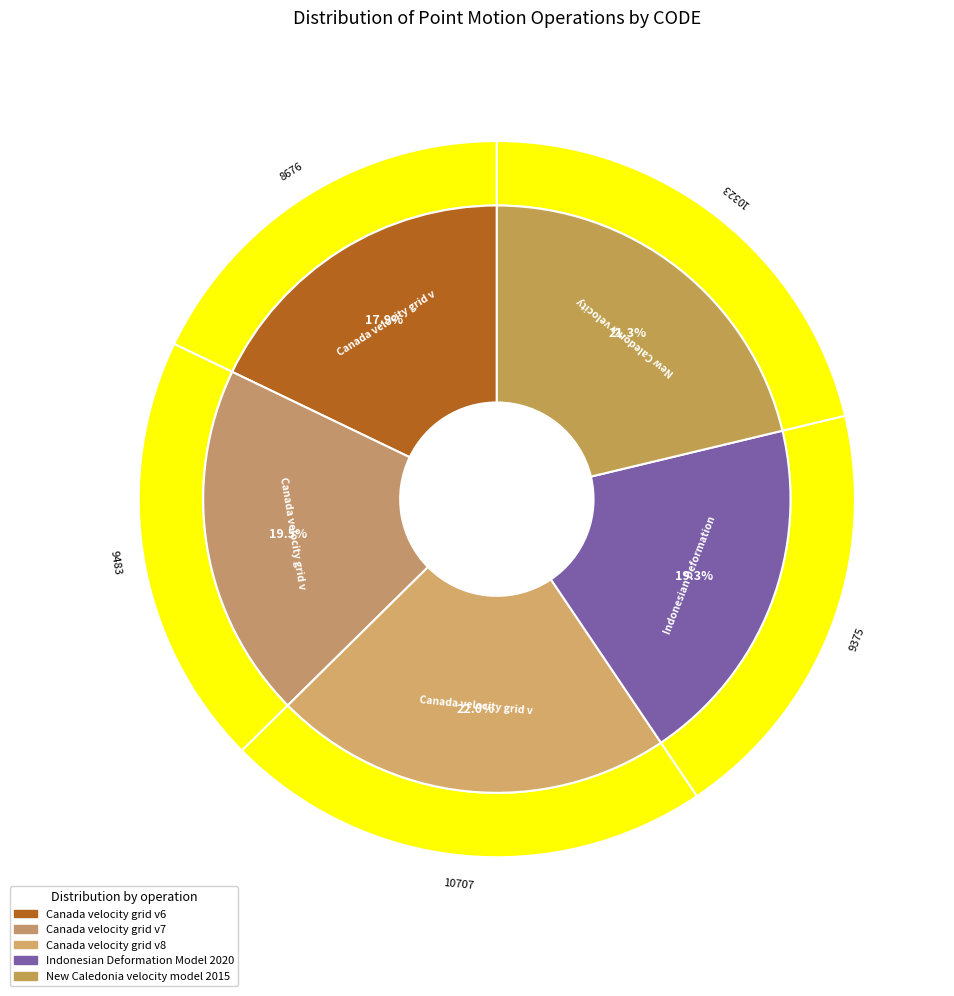

Count the number of slices in the pie.

5